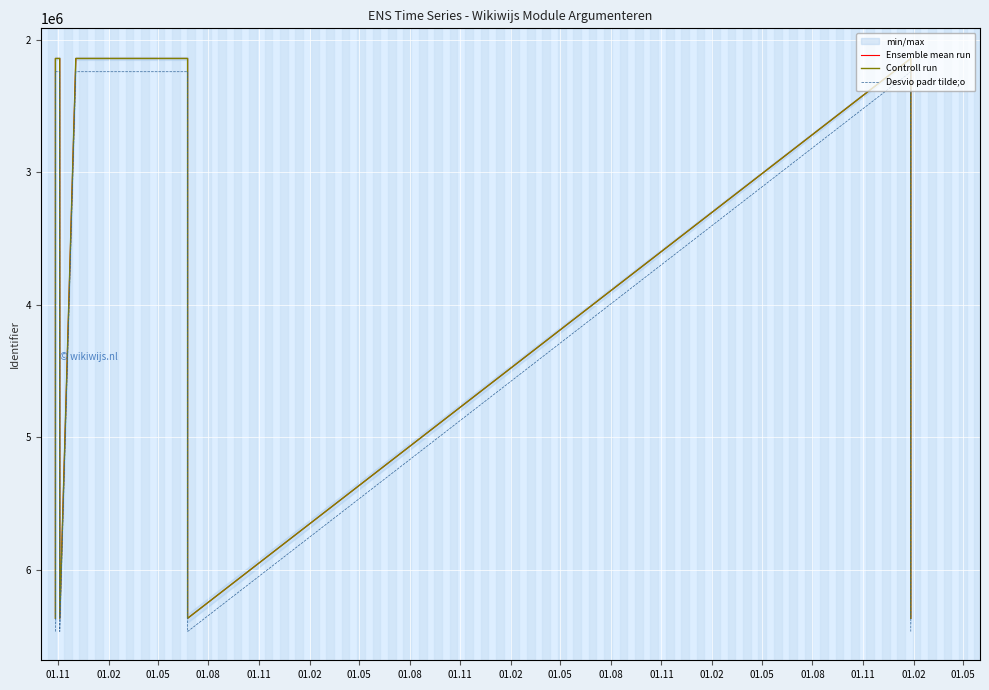

At which label is Controll run closest to 4255394?

01.02